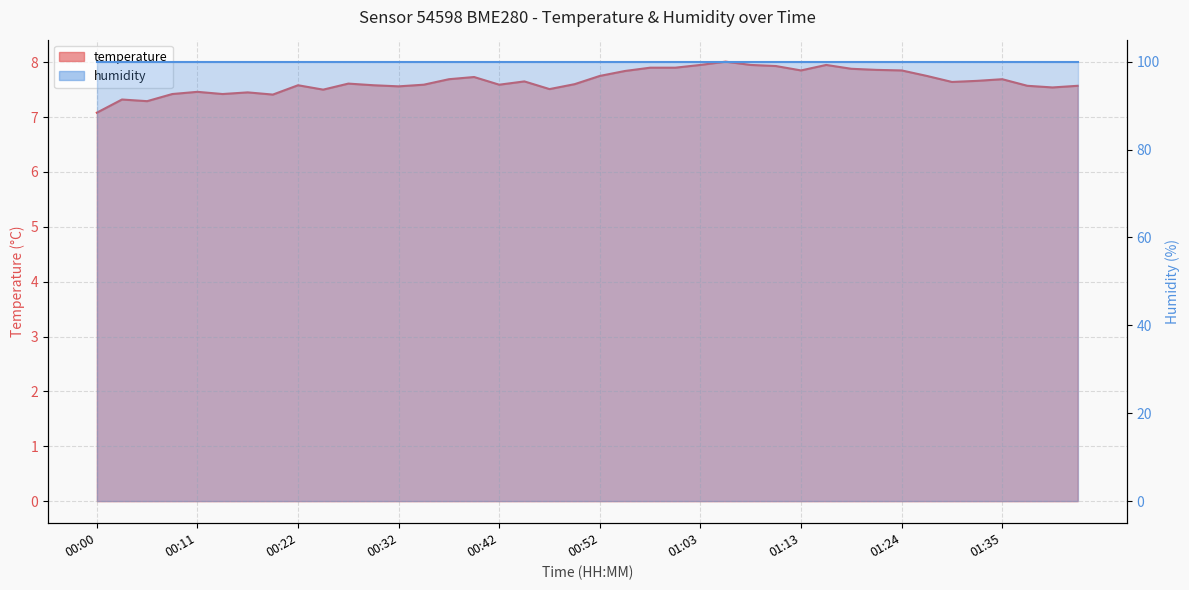

True or false: the data shows 3.1 at 00:00.

False